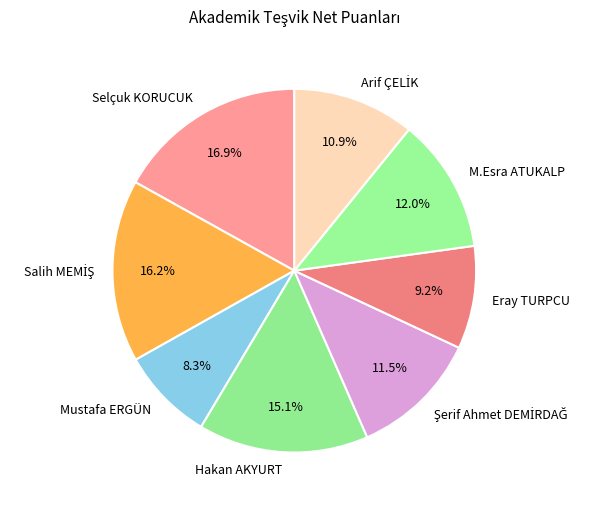

To the nearest percent, what is the average slice percentage?

12%